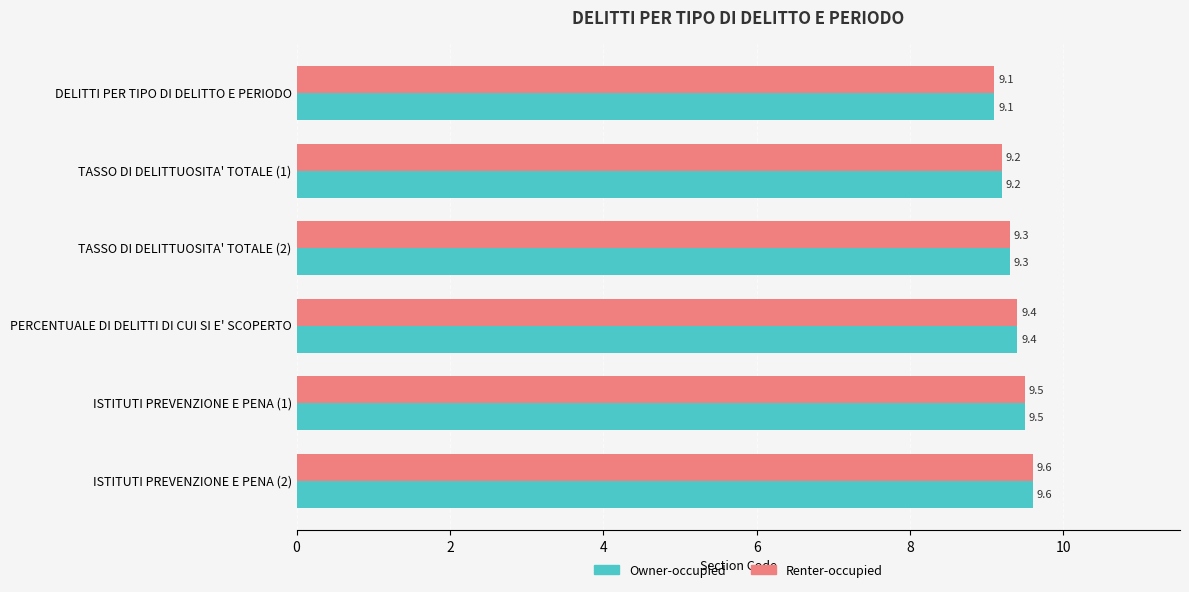

The value of Owner-occupied at DELITTI PER TIPO DI DELITTO E PERIODO is 9.1. True or false?

True